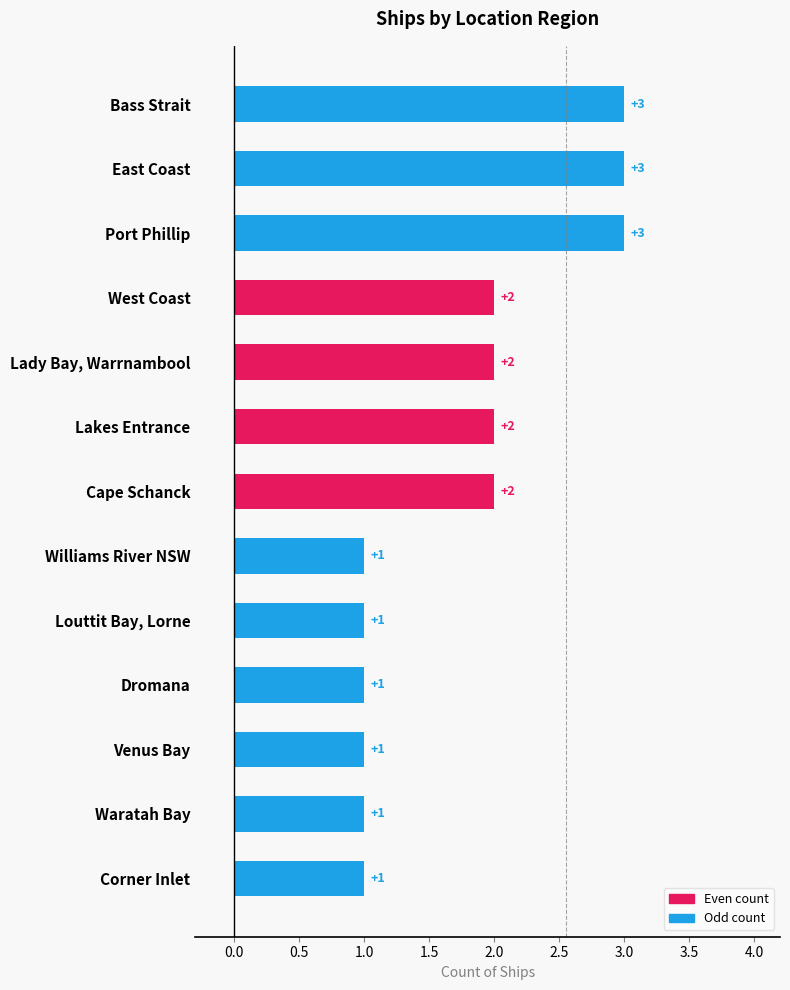

The chart shows a value of 3 at Lakes Entrance. True or false?

False